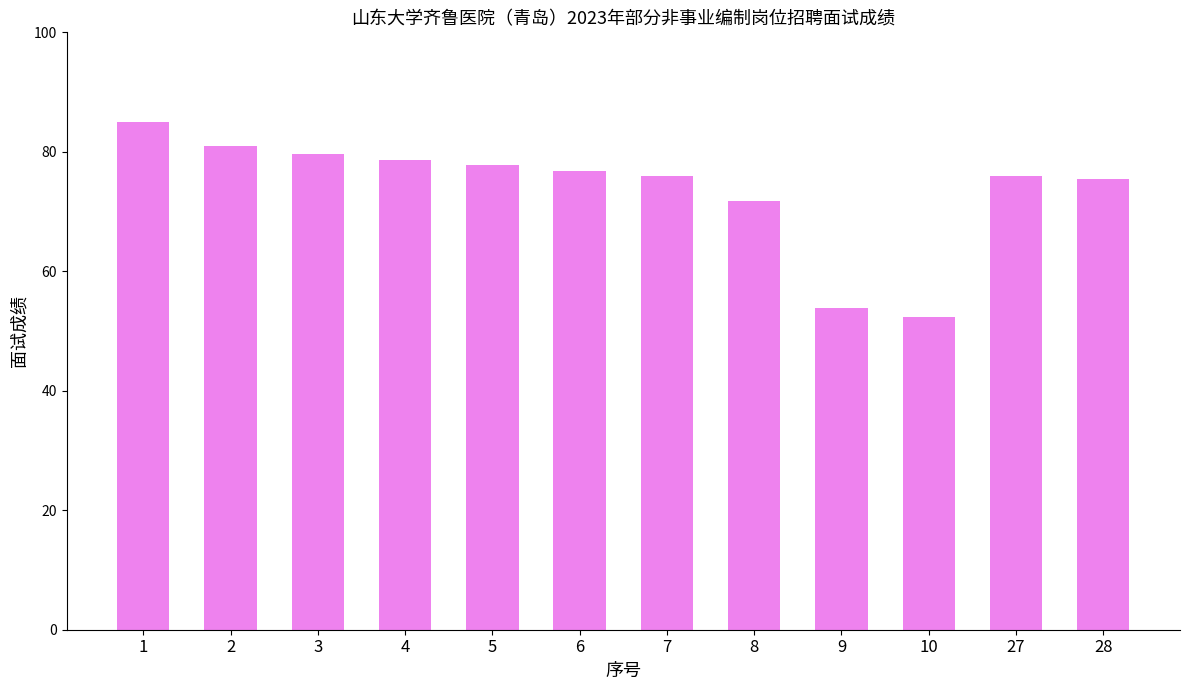

Between 3 and 6, which is larger?

3